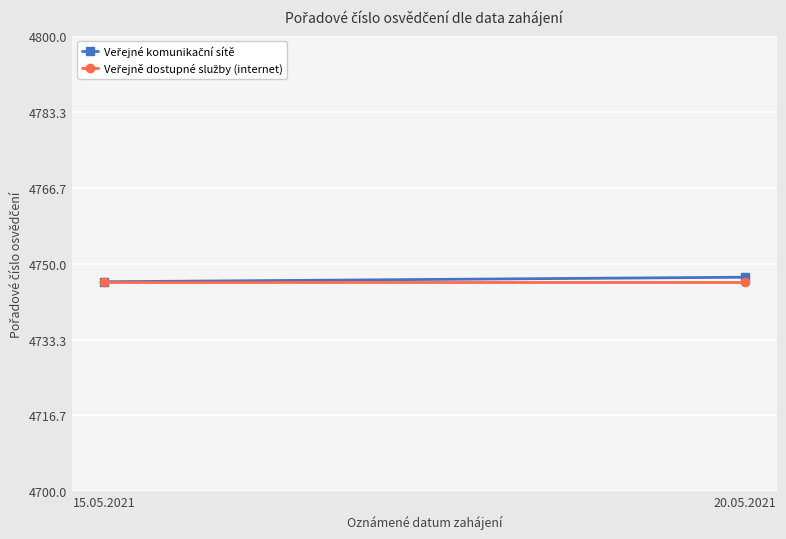

What is the minimum value for Veřejně dostupné služby (internet)?

4746